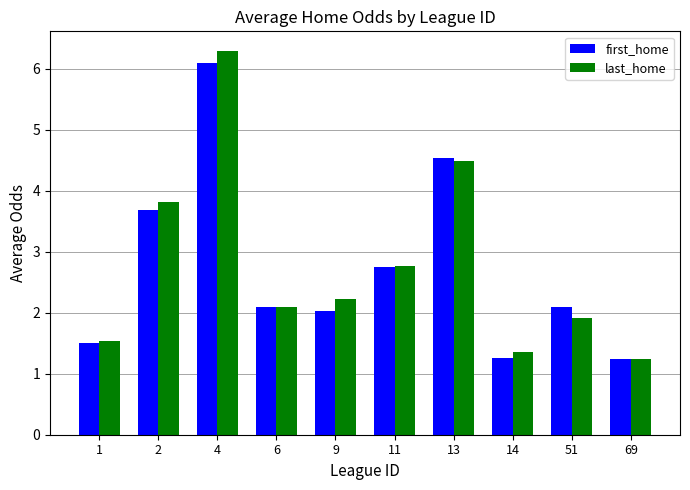

What is the sum of the last_home values at 14 and 11?

4.1